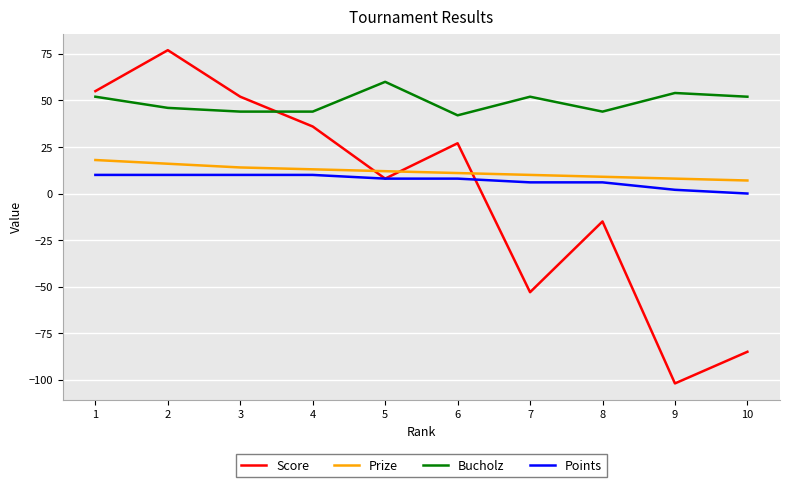

Which series has the largest range (max minus min)?

Score